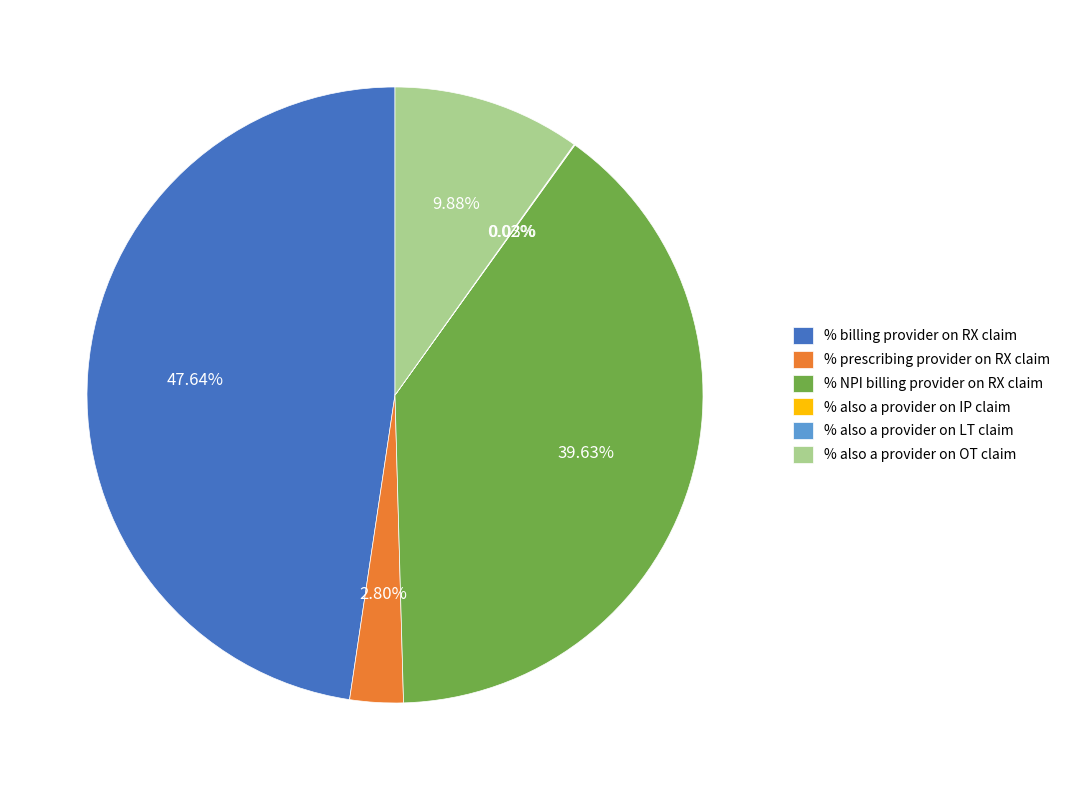

Does any single category account for the majority?

No